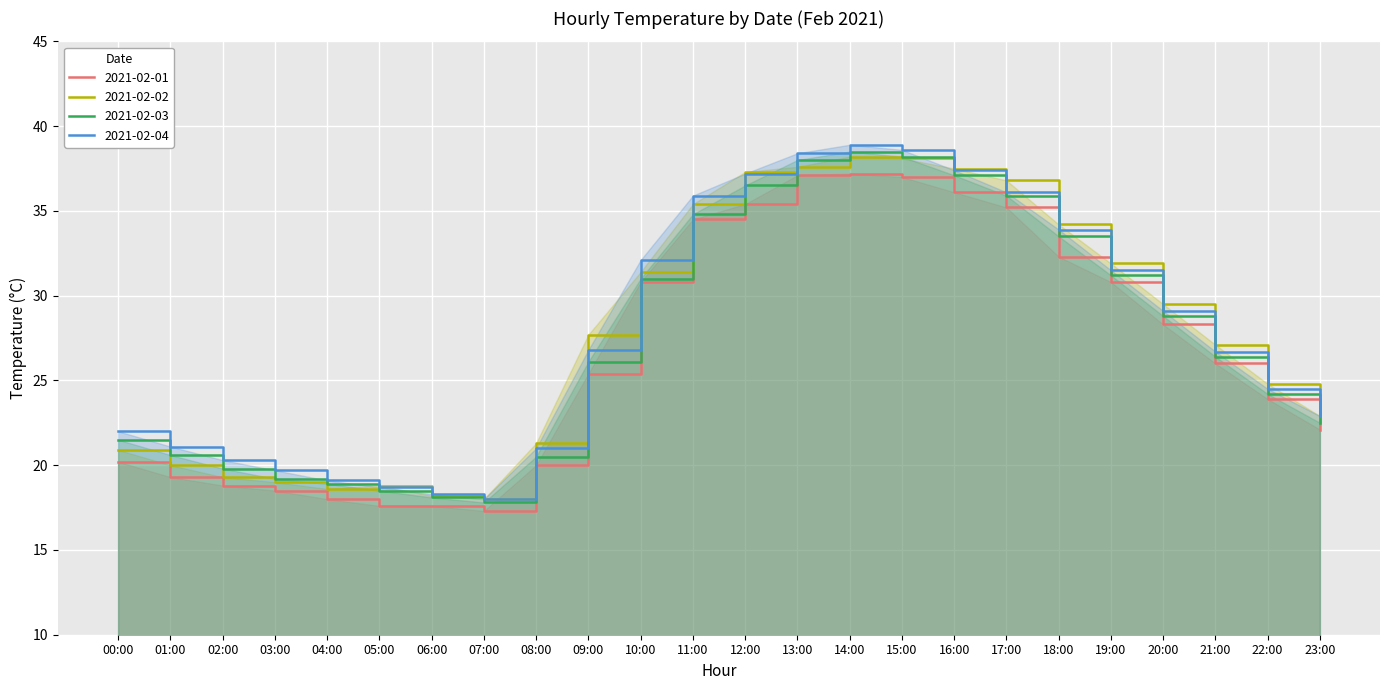

Reading left to right, list all the values displayed in this chart.

2021-02-01: 20.2	19.3	18.8	18.5	18.0	17.6	17.6	17.3	20.0	25.4	30.8	34.5	35.4	37.1	37.2	37.0	36.1	35.2	32.3	30.8	28.3	26.0	23.9	22.1
2021-02-02: 20.9	20.0	19.3	19.0	18.6	18.8	18.2	18.0	21.3	27.7	31.4	35.4	37.3	37.6	38.2	38.1	37.5	36.8	34.2	31.9	29.5	27.1	24.8	22.9
2021-02-03: 21.5	20.6	19.8	19.2	18.9	18.5	18.1	17.8	20.5	26.1	31.0	34.8	36.5	38.0	38.5	38.2	37.1	35.9	33.5	31.2	28.8	26.4	24.2	22.5
2021-02-04: 22.0	21.1	20.3	19.7	19.1	18.7	18.3	18.0	21.0	26.8	32.1	35.9	37.2	38.4	38.9	38.6	37.4	36.1	33.9	31.5	29.1	26.7	24.5	22.9